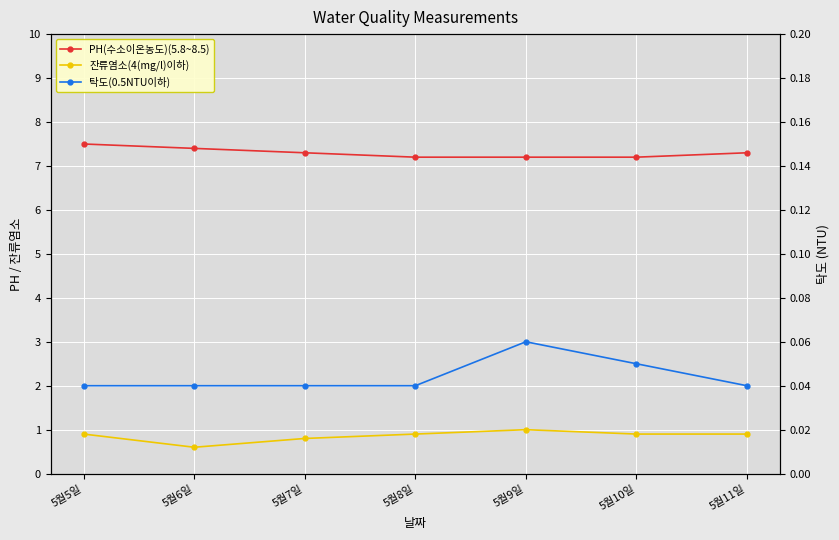

Is the value of 탁도(0.5NTU이하) at 5월10일 greater than the value of 잔류염소(4(mg/l)이하) at 5월5일?

No